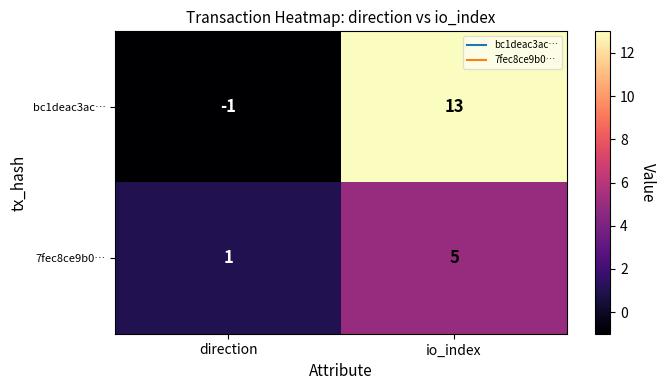

At which label is 7fec8ce9b0… closest to 3?

direction